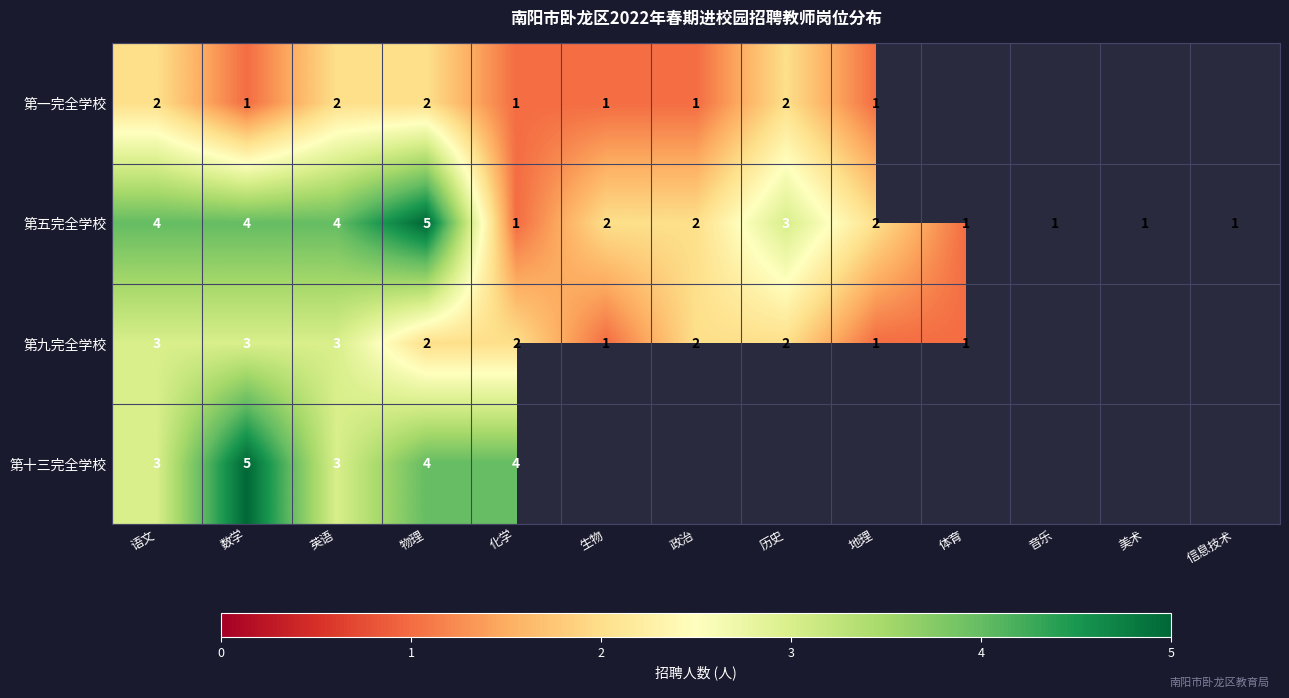

Is it true that 第五完全学校 equals 2 at 政治?

True